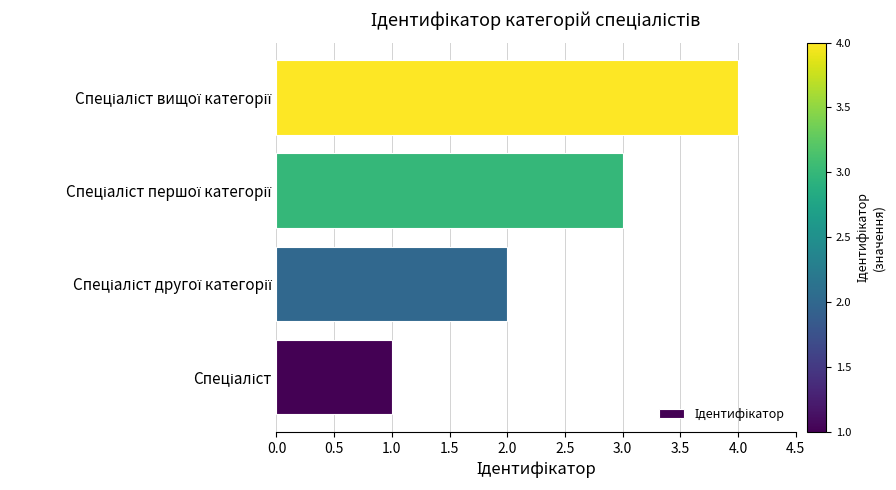

How many series are shown in this chart?

1